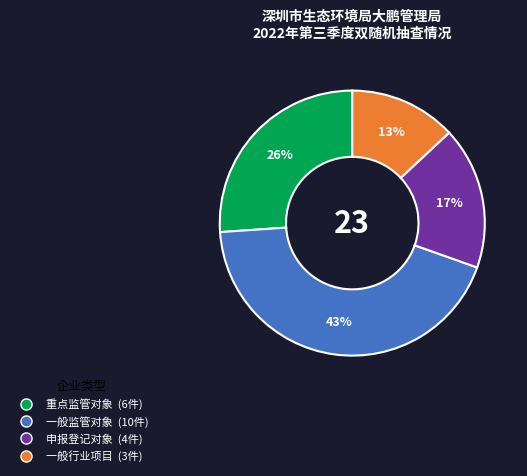

Do 一般监管对象 and 申报登记对象 together represent more than half of the pie?

Yes